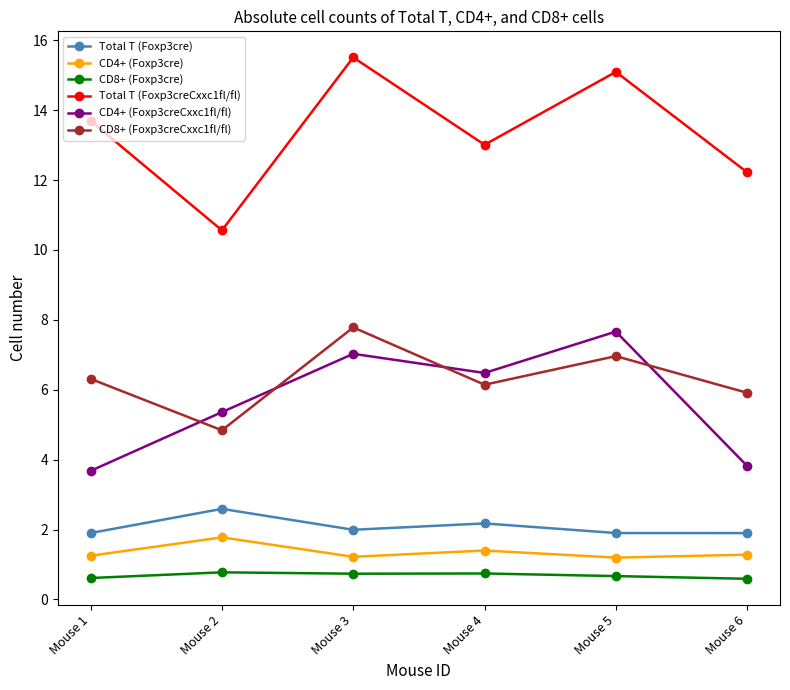

Rank the series at Mouse 2 from lowest to highest value.

CD8+ (Foxp3cre), CD4+ (Foxp3cre), Total T (Foxp3cre), CD8+ (Foxp3creCxxc1fl/fl), CD4+ (Foxp3creCxxc1fl/fl), Total T (Foxp3creCxxc1fl/fl)